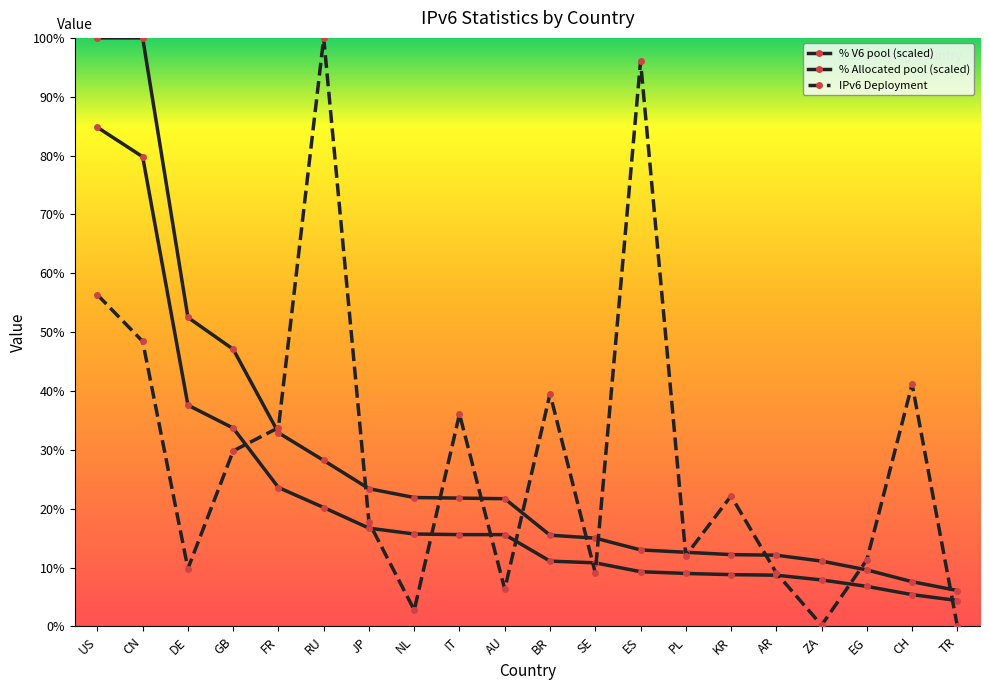

How many distinct data groups are displayed?

3